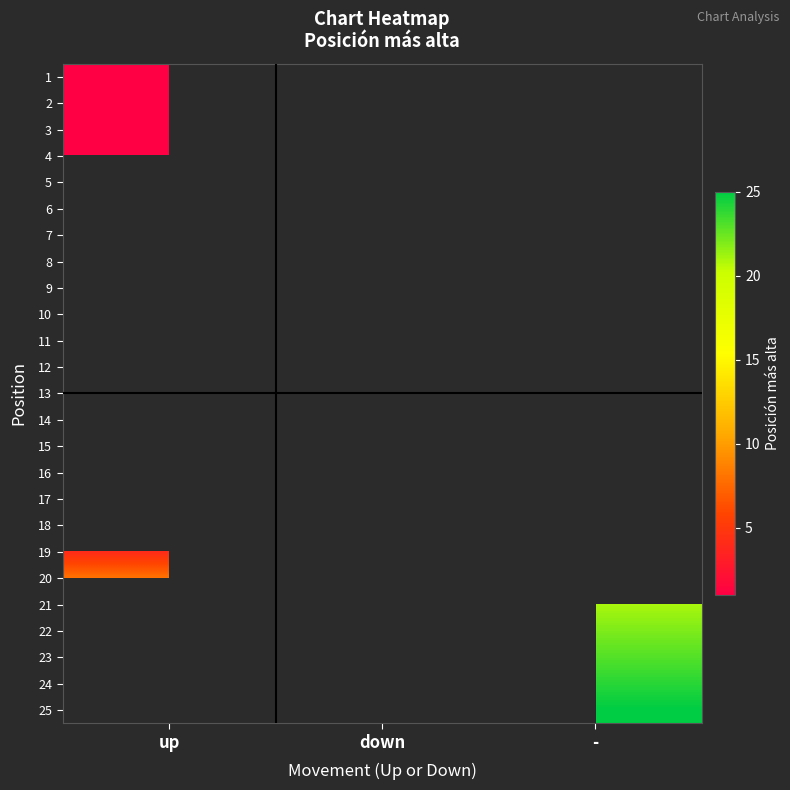

At how many categories does at least one series exceed 18?

1